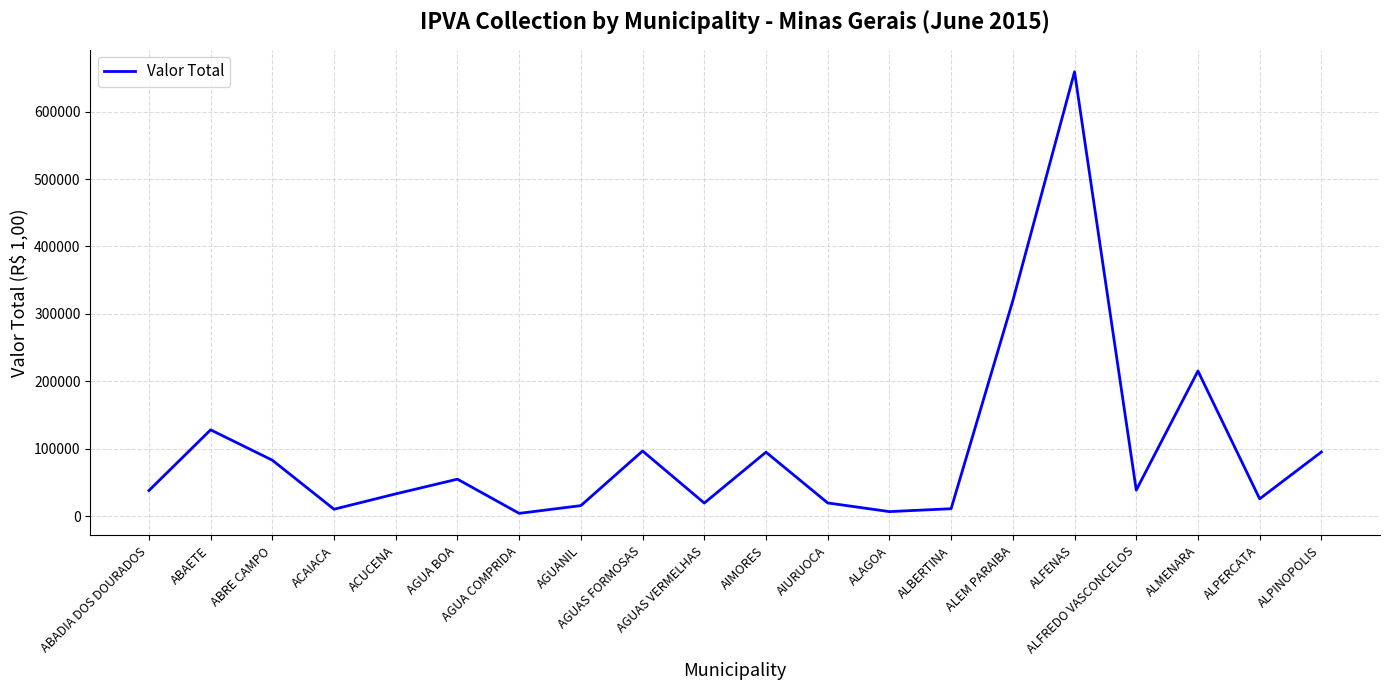

At which category does the data reach its first local valley?

ACAIACA